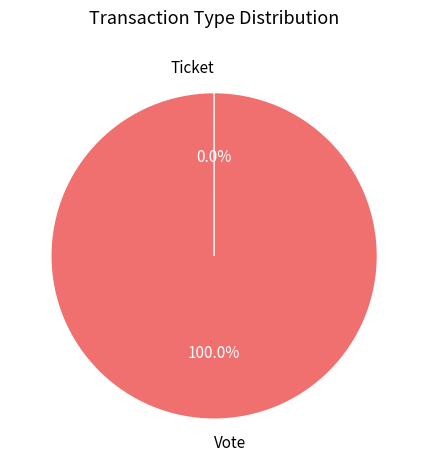

How many slices are in this pie chart?

2